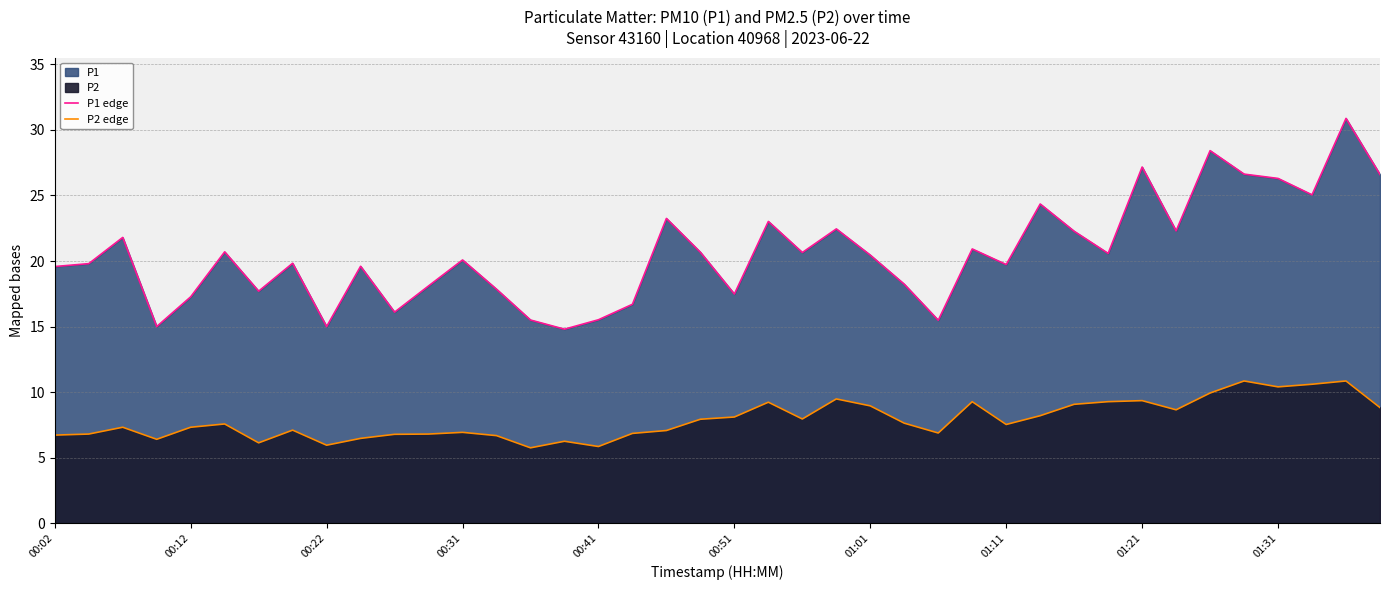

True or false: P1 edge and P2 edge intersect in this chart.

False